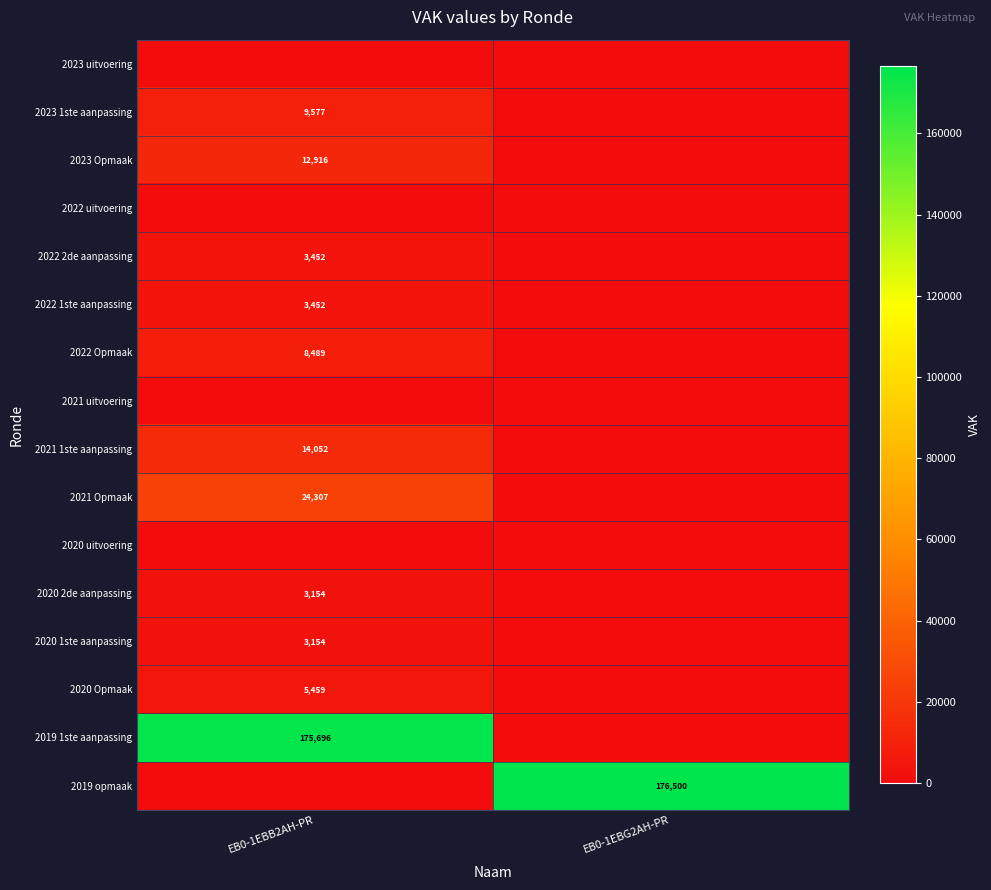

The value of 2023 1ste aanpassing at EB0-1EBB2AH-PR is 4553. True or false?

False